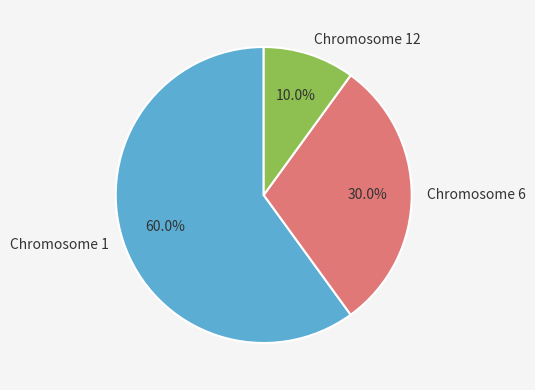

The Chromosome 1 slice represents 33% of the pie. True or false?

False